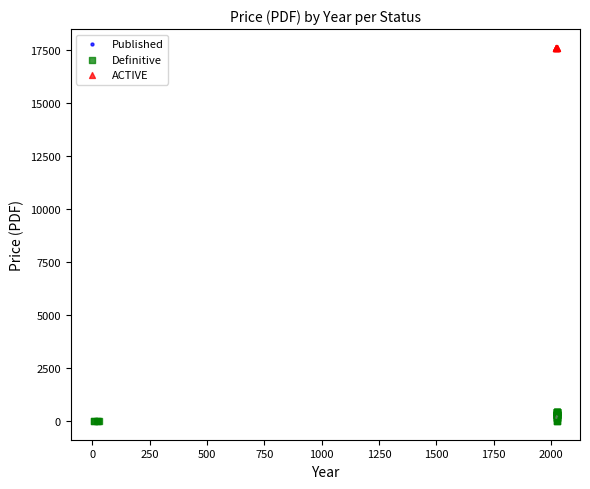

Which series reaches the maximum Y coordinate?

ACTIVE